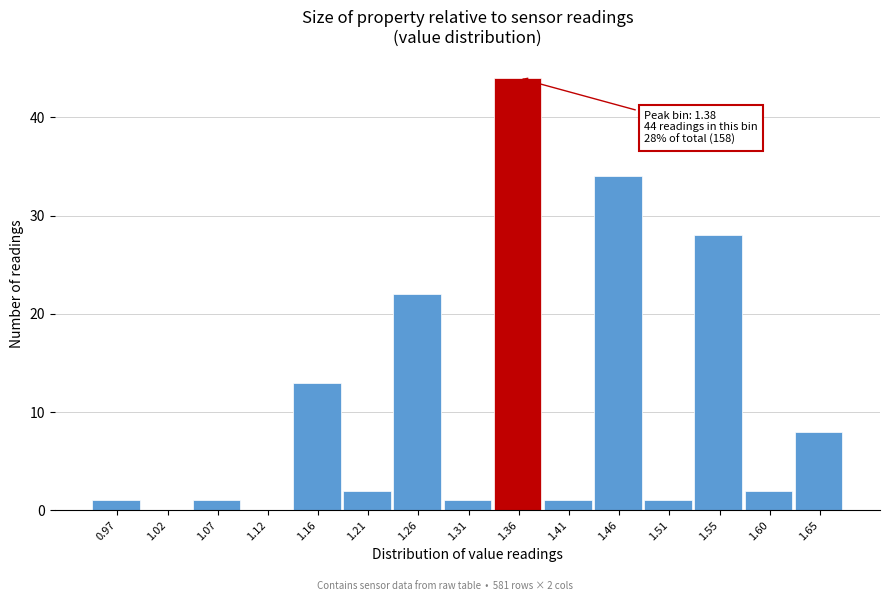

Reading right to left, list all the values displayed in this chart.

1.65=8	1.60=2	1.55=28	1.51=1	1.46=34	1.41=1	1.36=44	1.31=1	1.26=22	1.21=2	1.16=13	1.12=0	1.07=1	1.02=0	0.97=1